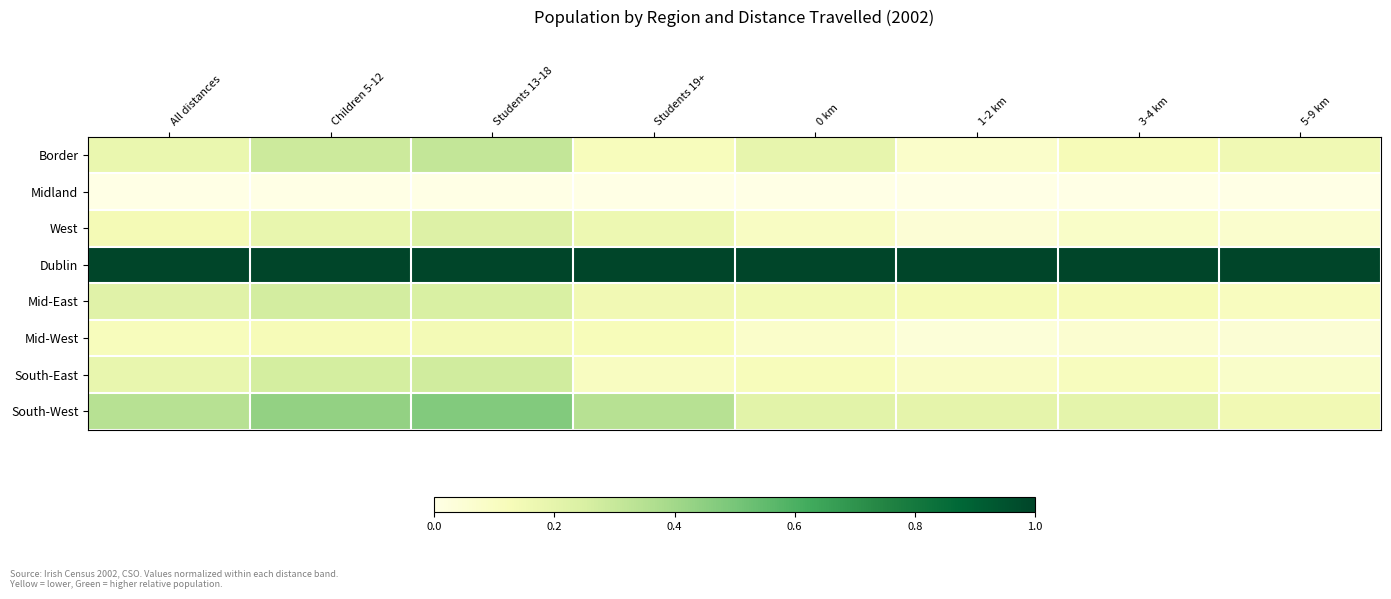

Reading left to right, list all the values displayed in this chart.

Border: All distances=0.2	Children 5-12=0.3	Students 13-18=0.3	Students 19+=0.1	0 km=0.2	1-2 km=0.1	3-4 km=0.1	5-9 km=0.2
Midland: All distances=0.0	Children 5-12=0.0	Students 13-18=0.0	Students 19+=0.0	0 km=0.0	1-2 km=0.0	3-4 km=0.0	5-9 km=0.0
West: All distances=0.1	Children 5-12=0.2	Students 13-18=0.2	Students 19+=0.2	0 km=0.1	1-2 km=0.0	3-4 km=0.1	5-9 km=0.1
Dublin: All distances=1.0	Children 5-12=1.0	Students 13-18=1.0	Students 19+=1.0	0 km=1.0	1-2 km=1.0	3-4 km=1.0	5-9 km=1.0
Mid-East: All distances=0.2	Children 5-12=0.3	Students 13-18=0.2	Students 19+=0.2	0 km=0.1	1-2 km=0.1	3-4 km=0.1	5-9 km=0.1
Mid-West: All distances=0.1	Children 5-12=0.1	Students 13-18=0.1	Students 19+=0.1	0 km=0.1	1-2 km=0.0	3-4 km=0.1	5-9 km=0.1
South-East: All distances=0.2	Children 5-12=0.3	Students 13-18=0.3	Students 19+=0.1	0 km=0.1	1-2 km=0.1	3-4 km=0.1	5-9 km=0.1
South-West: All distances=0.3	Children 5-12=0.4	Students 13-18=0.5	Students 19+=0.3	0 km=0.2	1-2 km=0.2	3-4 km=0.2	5-9 km=0.2